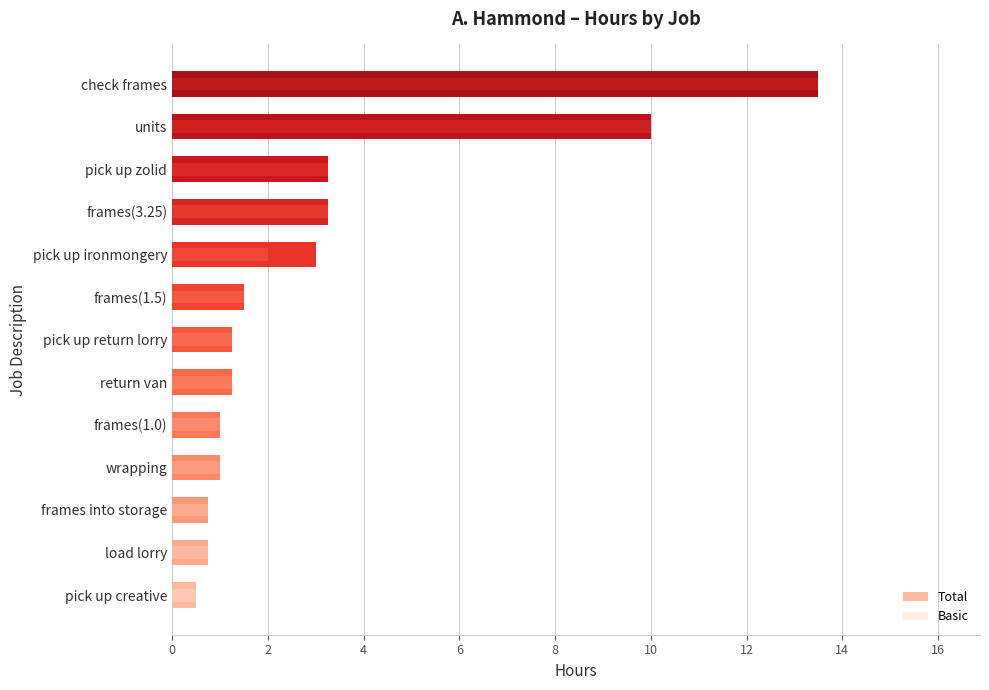

Between check frames and frames into storage, which is larger?

check frames